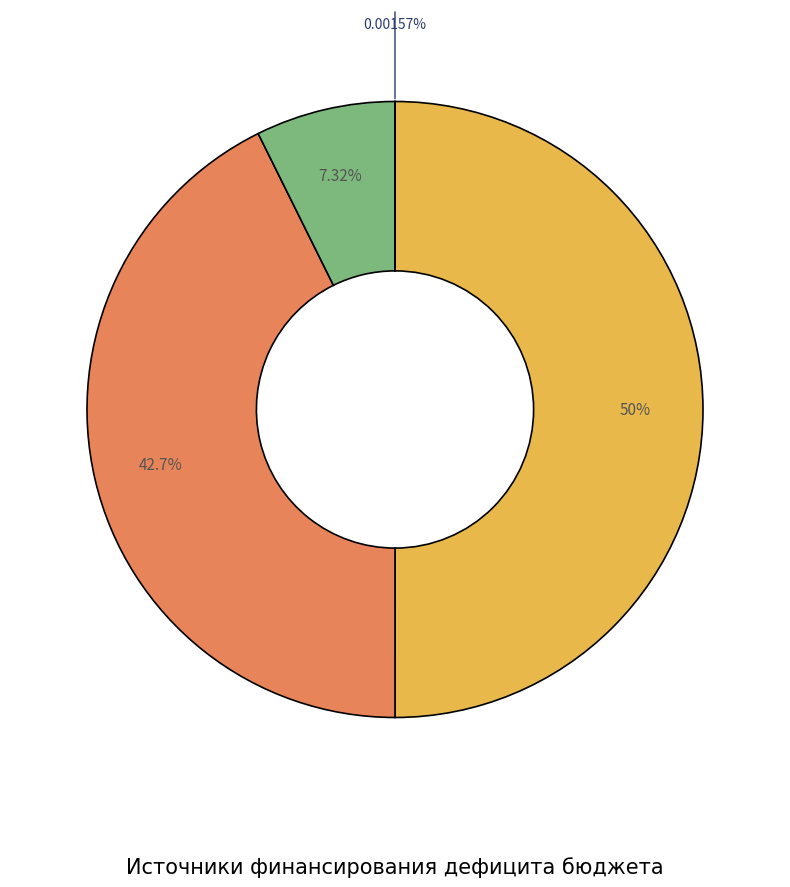

Rank the categories by value from highest to lowest.

Уменьшение остатков средств, Увеличение остатков средств, Изменение остатков средств, Источники финансирования дефицита бюджета